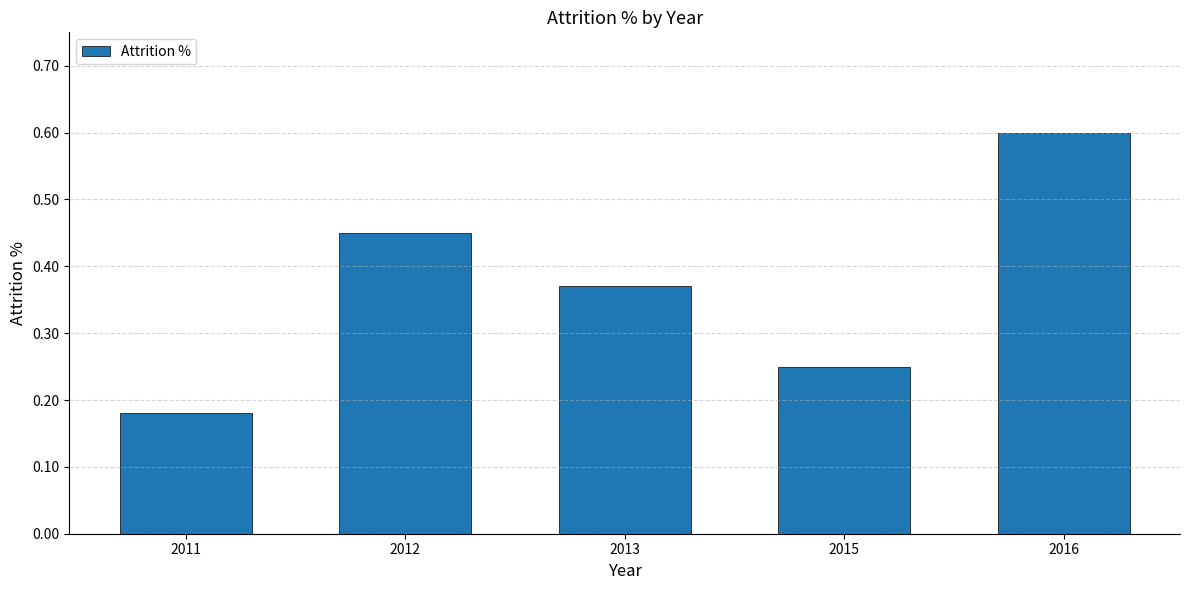

Rank the categories by value from lowest to highest.

2011, 2015, 2013, 2012, 2016